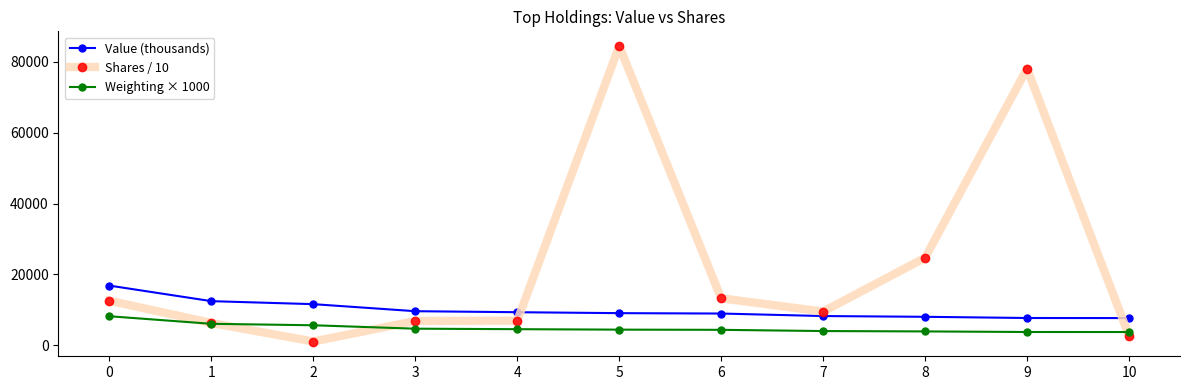

What is the total value across all series at 2?

18304.6